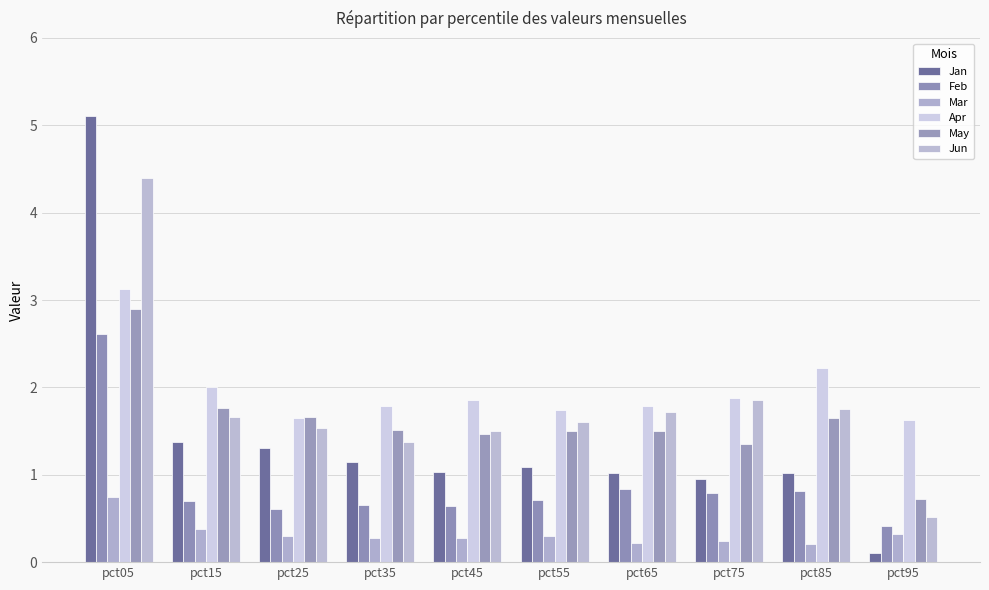

What is the difference between the maximum and second lowest values in the Feb series?

2.0